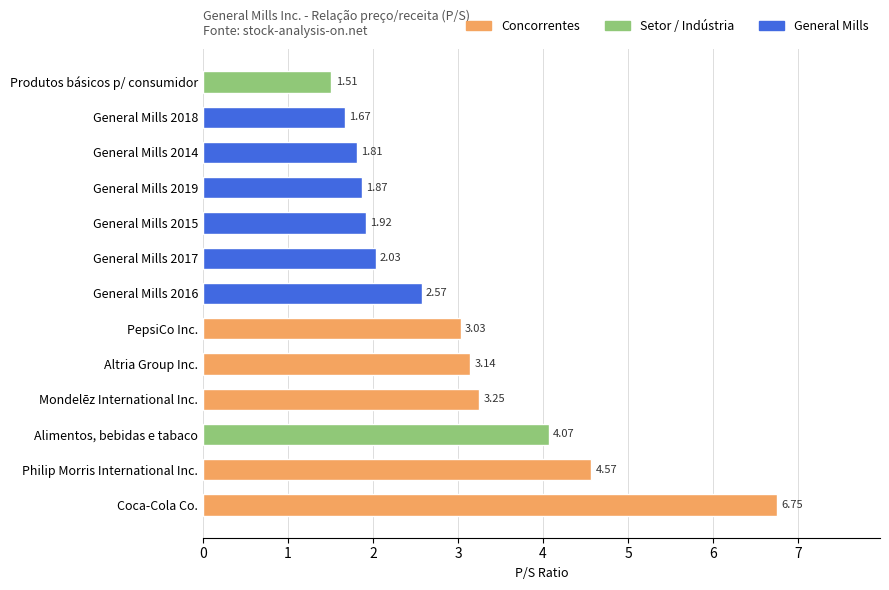

What is the ratio of the value at General Mills 2019 to the value at Philip Morris International Inc.?

0.4